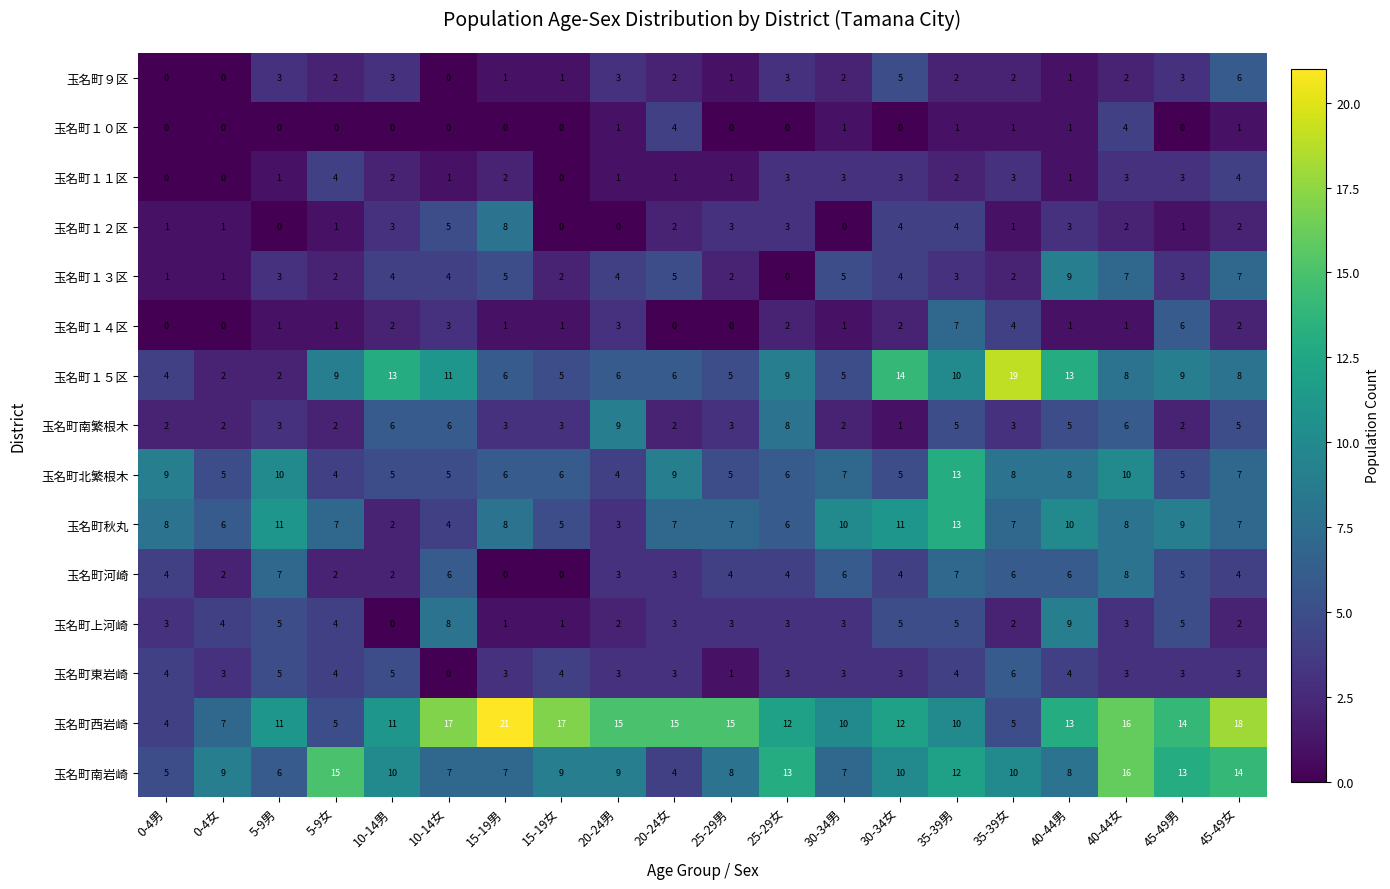

Which series has the largest total across all categories?

玉名町西岩崎